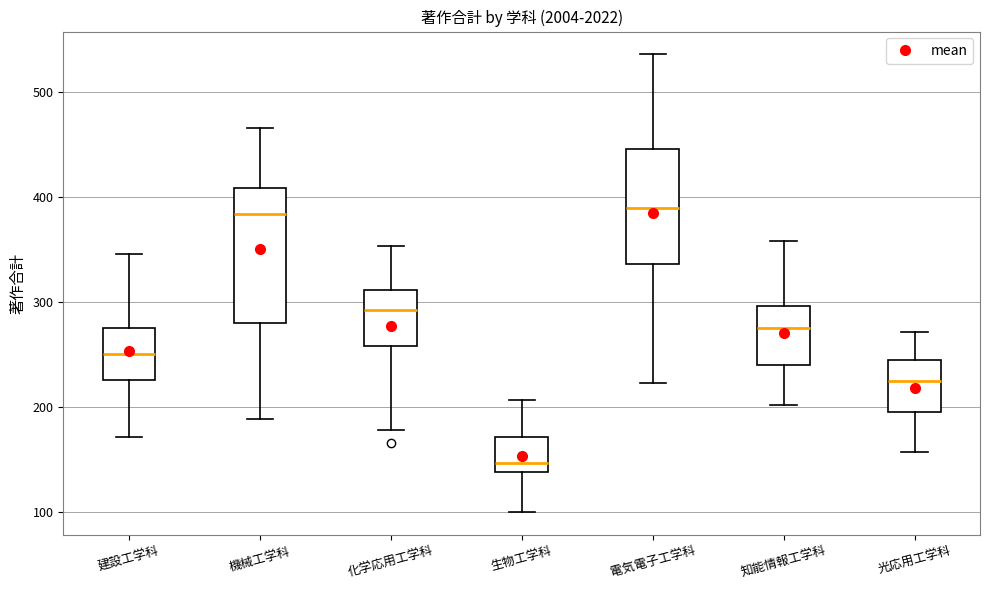

Which box is the tallest, from its lower edge to its upper edge?

機械工学科